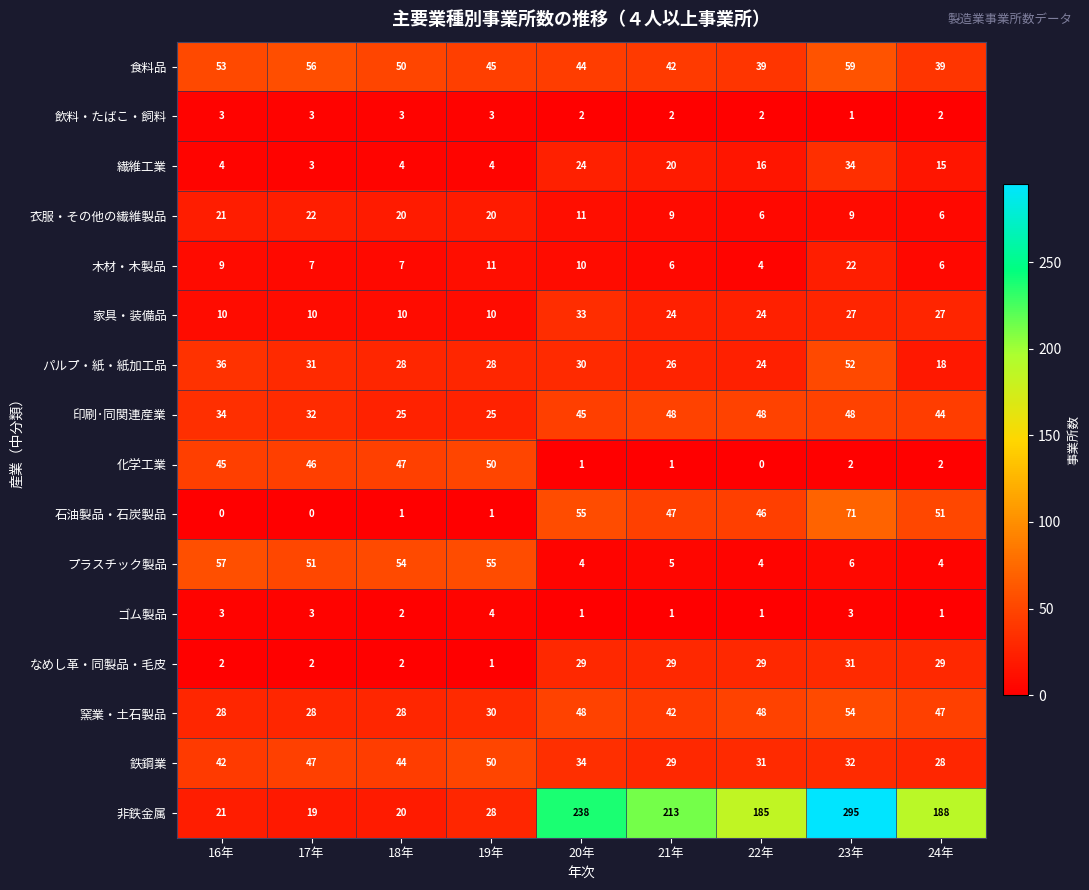

What is the maximum value for 鉄鋼業?

50